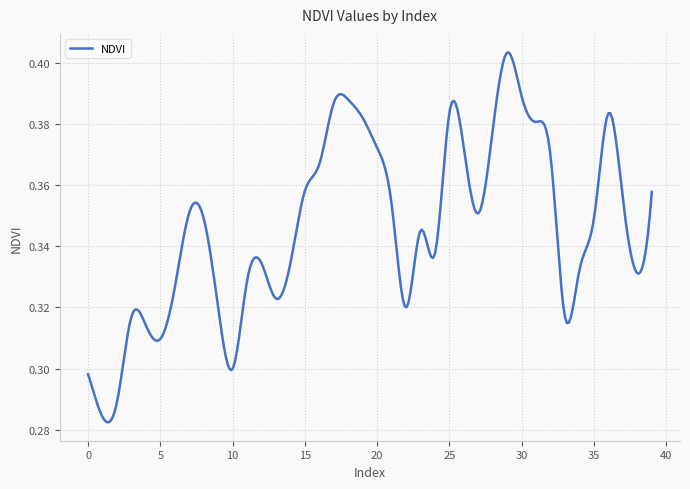

Does the chart display data point markers on the line(s)?

No